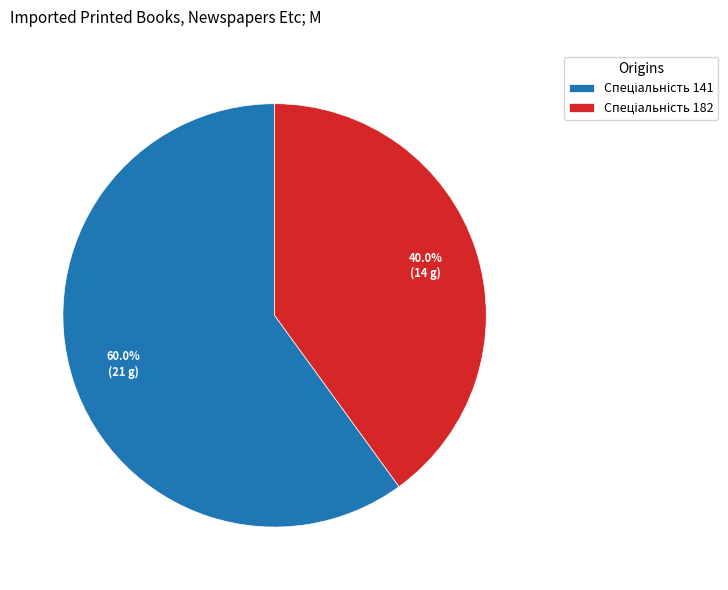

To the nearest percent, what is the average slice percentage?

50%